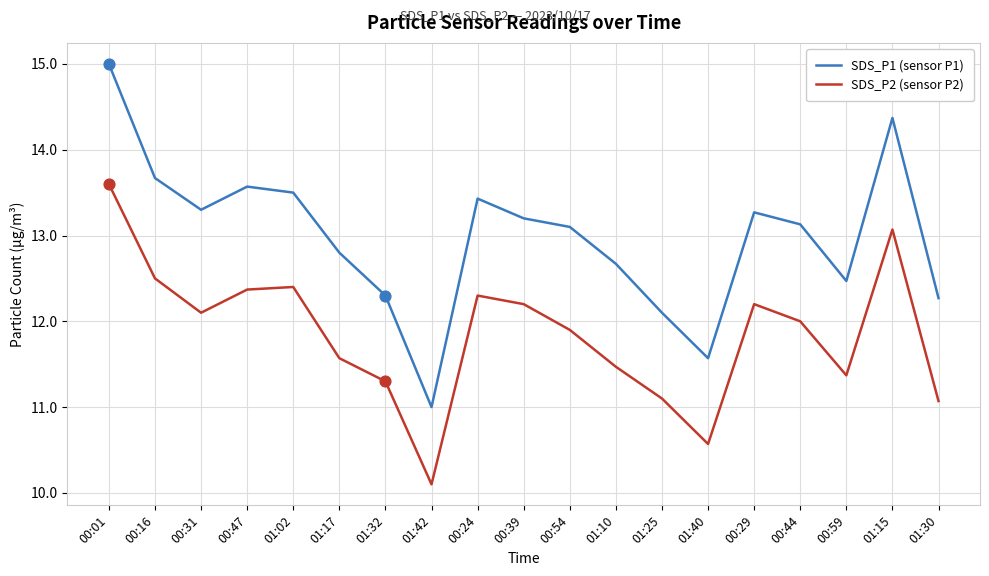

What is the total value across all series at 01:42?

21.1